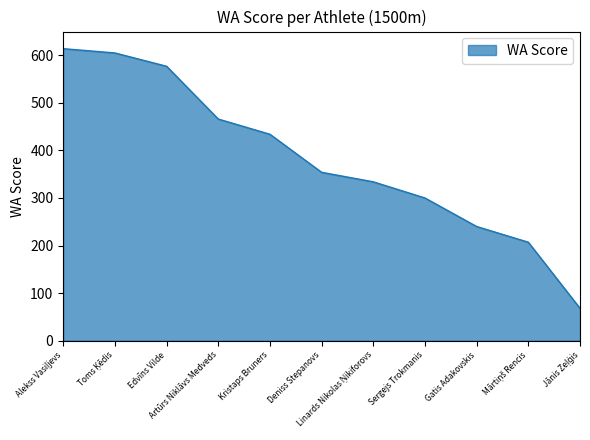

What position from the left is Edvīns Vilde?

3